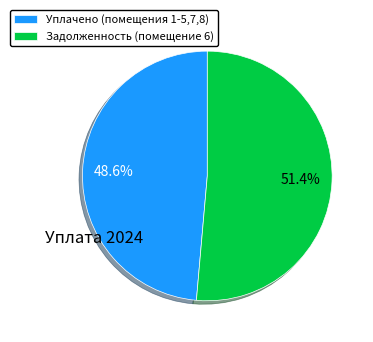

How many segments does this pie chart have?

2